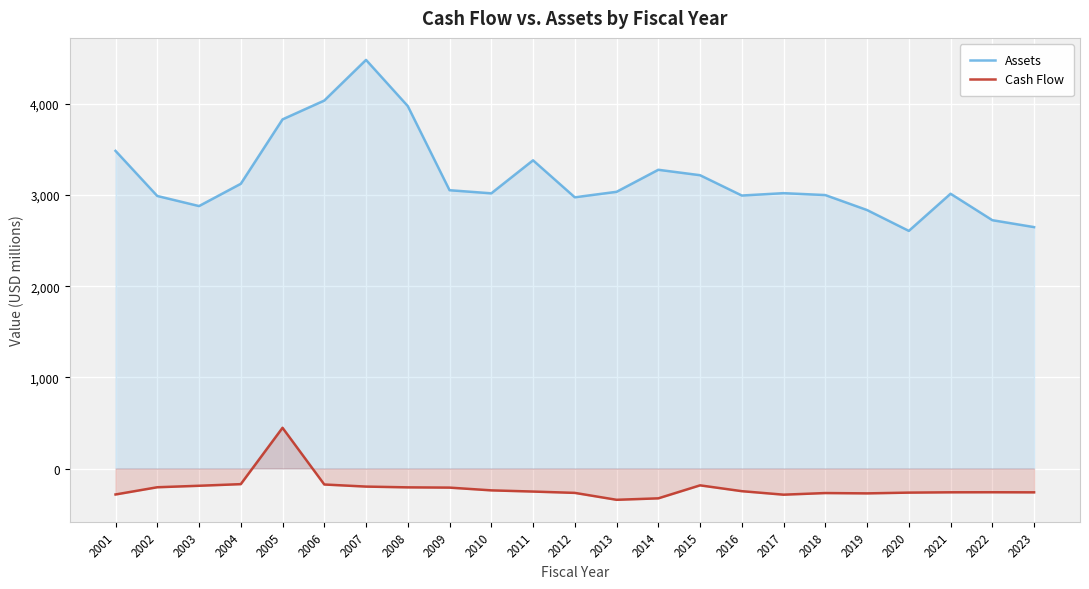

Reading left to right, list all the values displayed in this chart.

Assets: 3483.6	2988.9	2878.3	3122.5	3829.0	4035.4	4481.4	3974.6	3052.2	3017.9	3380.1	2974.5	3034.6	3276.2	3216.7	2993.9	3019.8	2998.9	2834.6	2606.0	3013.5	2723.5	2647.4
Cash Flow: -284.8	-205.5	-189.2	-171.4	446.6	-175.2	-198.2	-206.7	-209.5	-239.6	-252.7	-267.3	-343.1	-327.1	-184.7	-248.6	-286.9	-269.1	-272.6	-264.3	-260.9	-260.2	-261.3